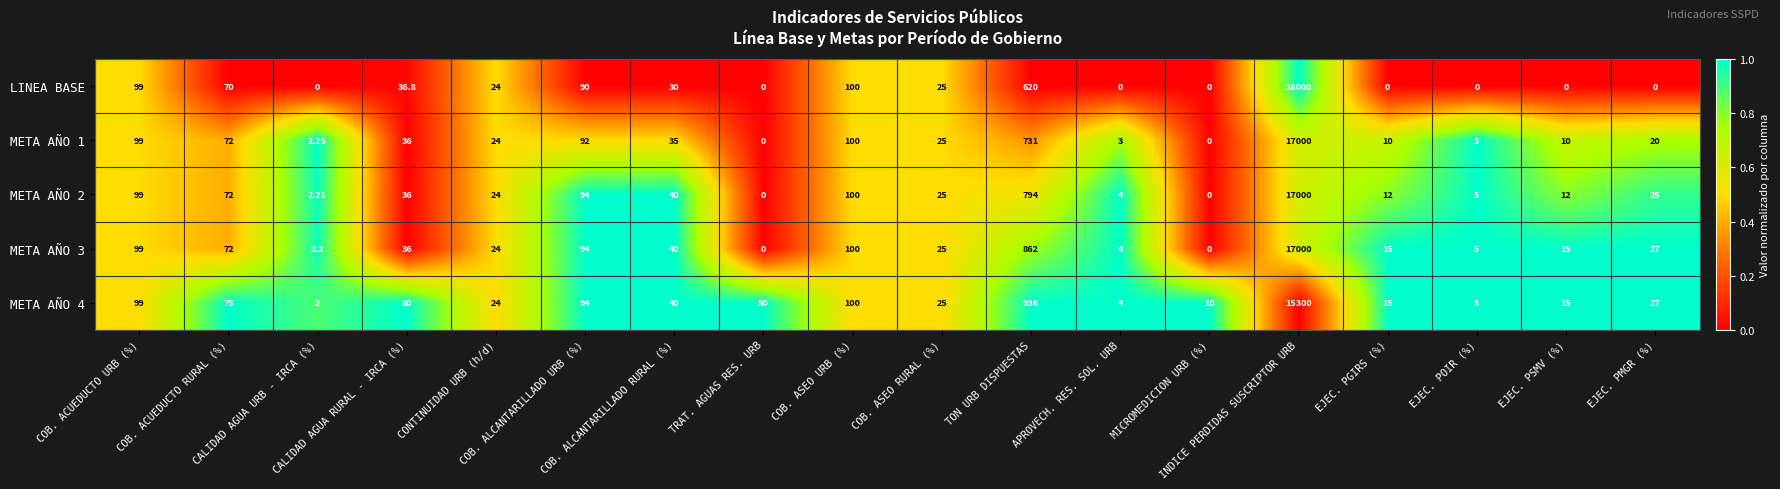

Which series has the widest spread of values?

LINEA BASE